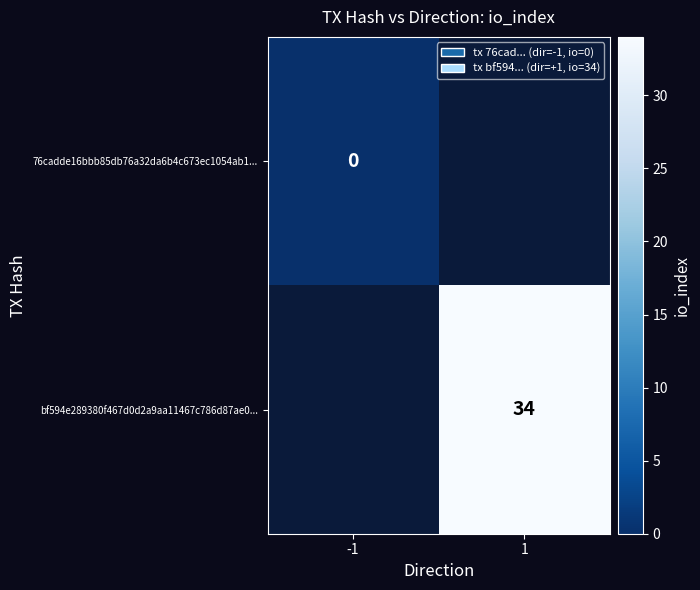

How many data points does each series have?

2